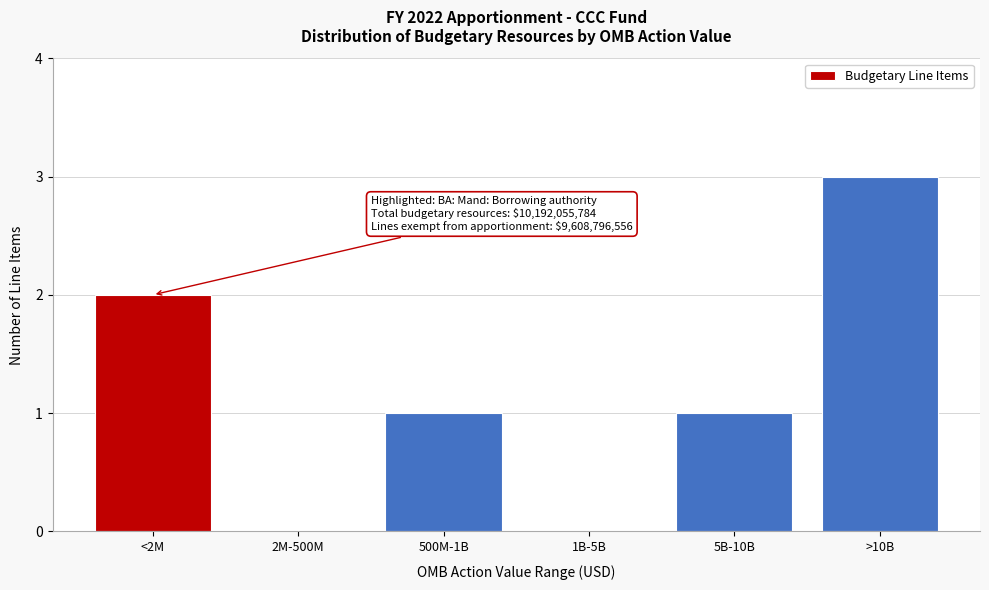

Reading left to right, extract all data points from this chart.

<2M=2	2M-500M=0	500M-1B=1	1B-5B=0	5B-10B=1	>10B=3